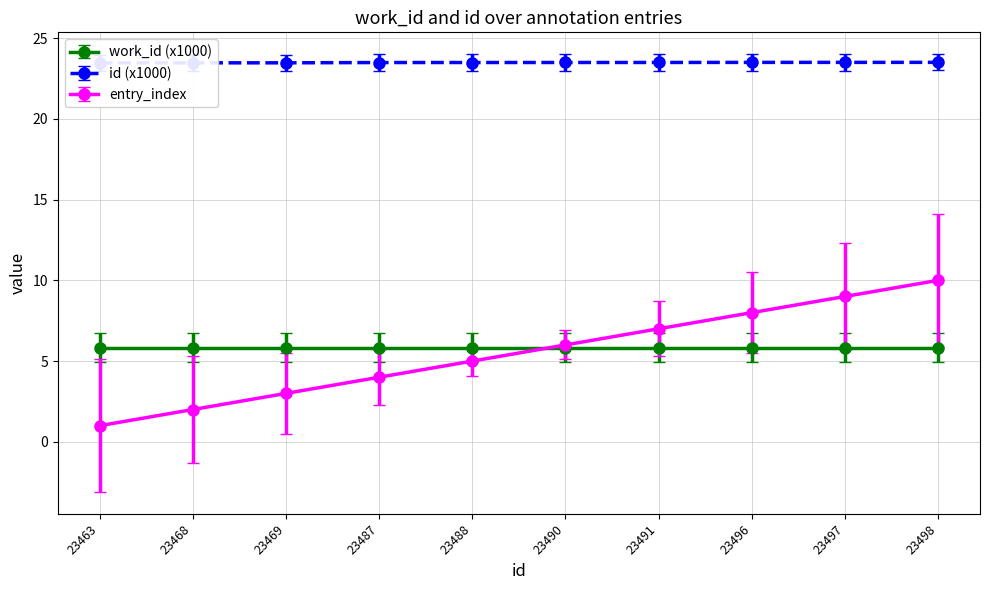

The value at 23468 is 35.0. True or false?

False